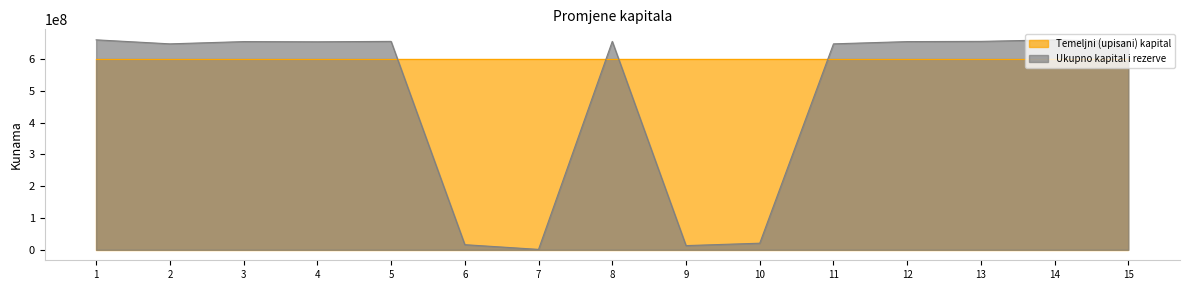

At which label does the data first exceed 654501445?

1